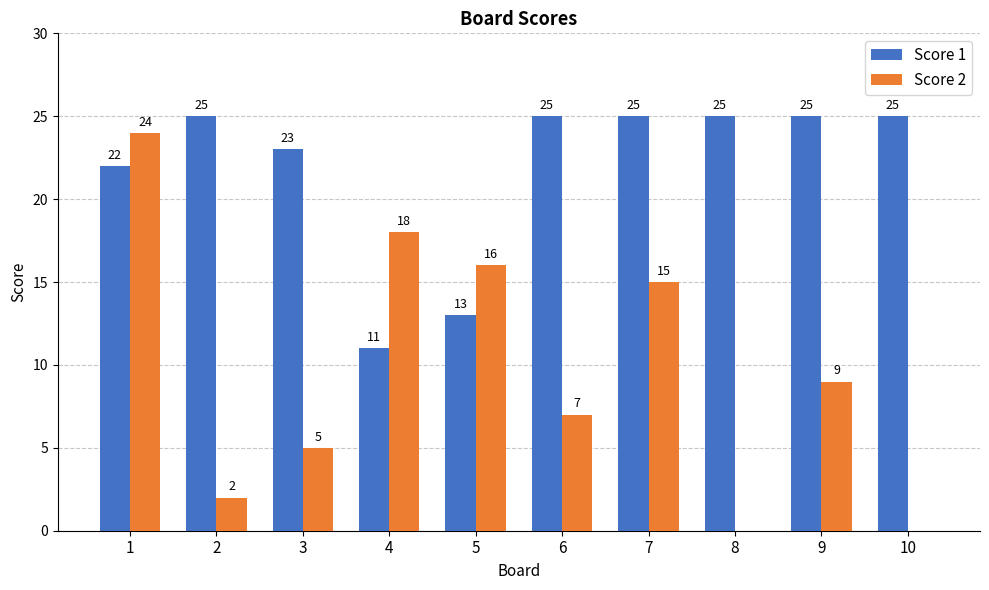

Is the value of Score 2 at 7 greater than the value of Score 1 at 5?

Yes